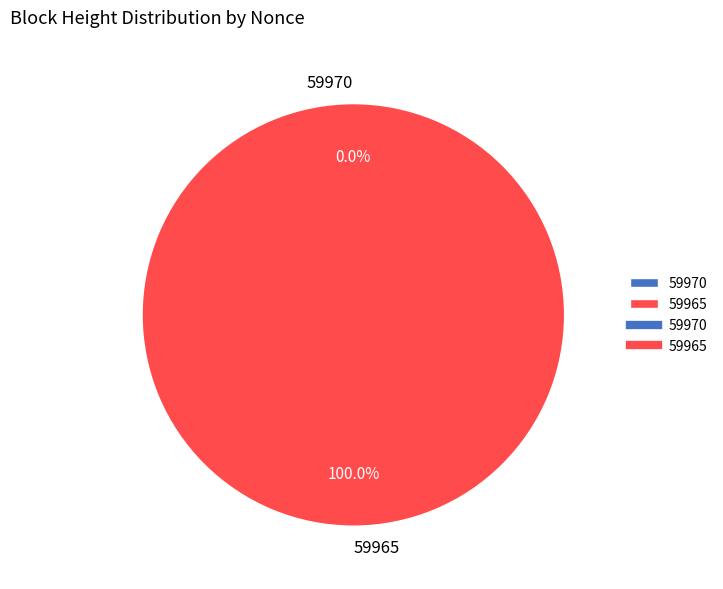

True or false: 59970 accounts for 0% of the total.

True